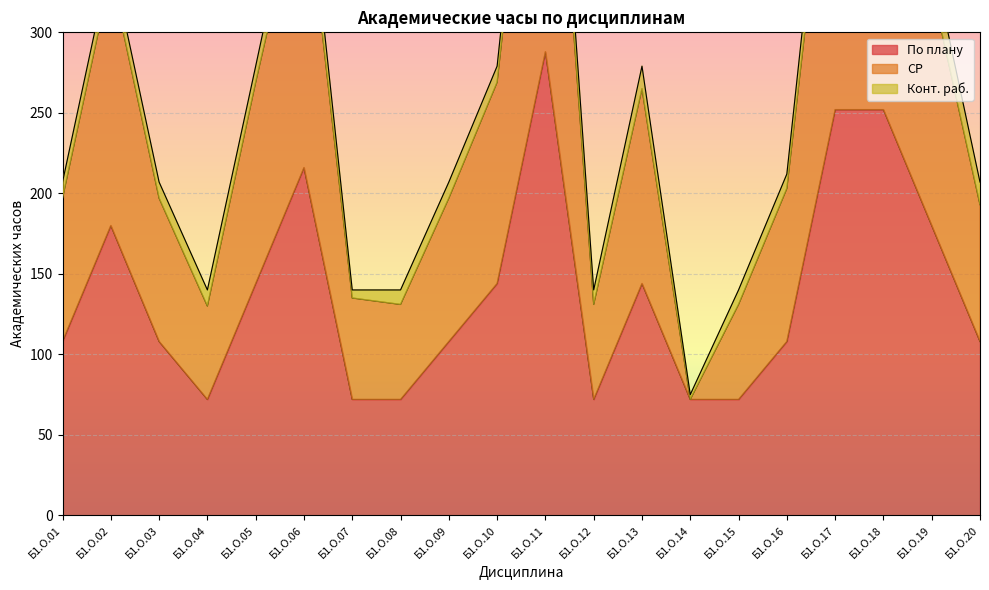

The По плану series shows 202 at Б1.О.13. True or false?

False